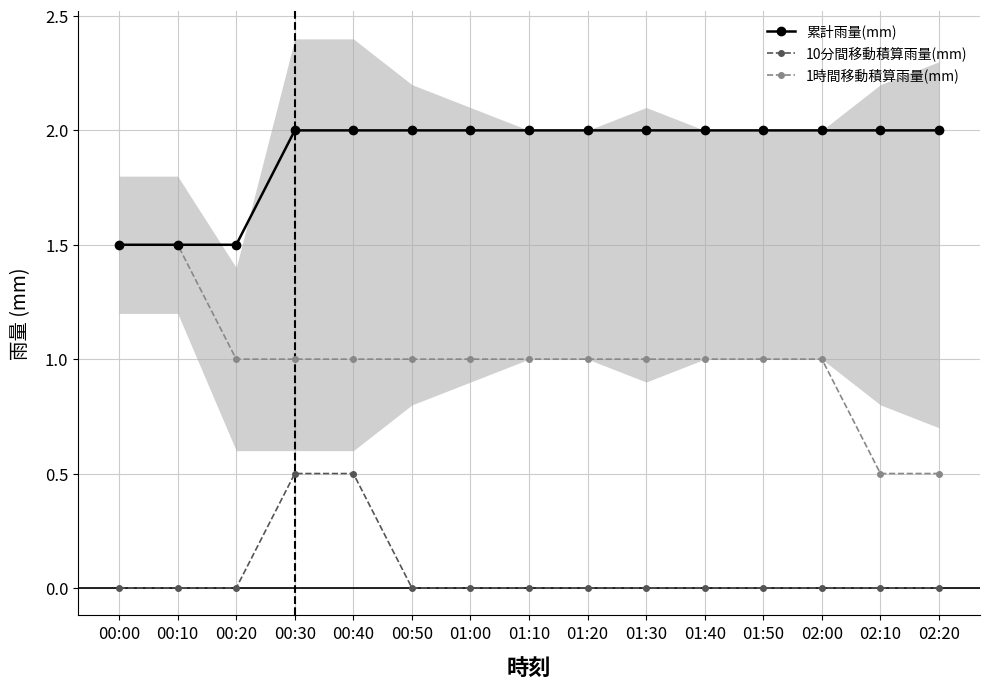

True or false: 1時間移動積算雨量(mm) has more than 2 interior local peaks.

False